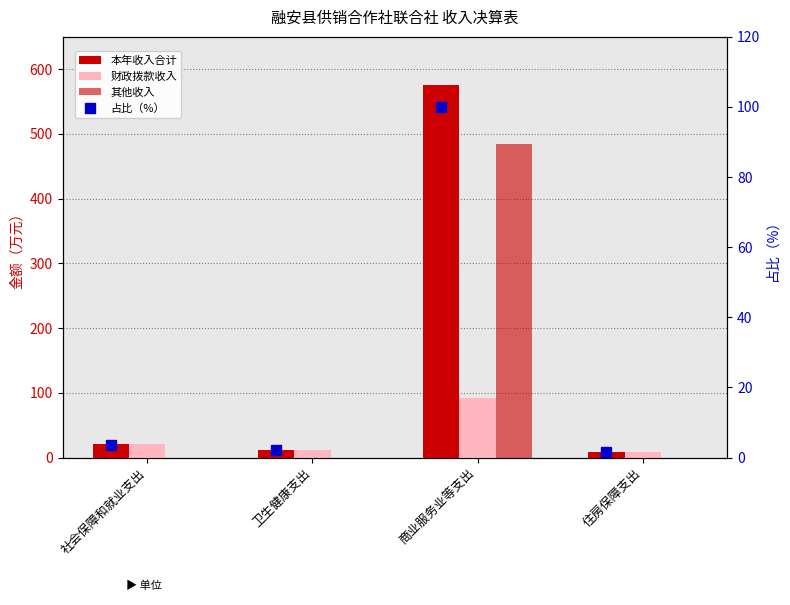

The 本年收入合计 series shows 4.9 at 社会保障和就业支出. True or false?

False